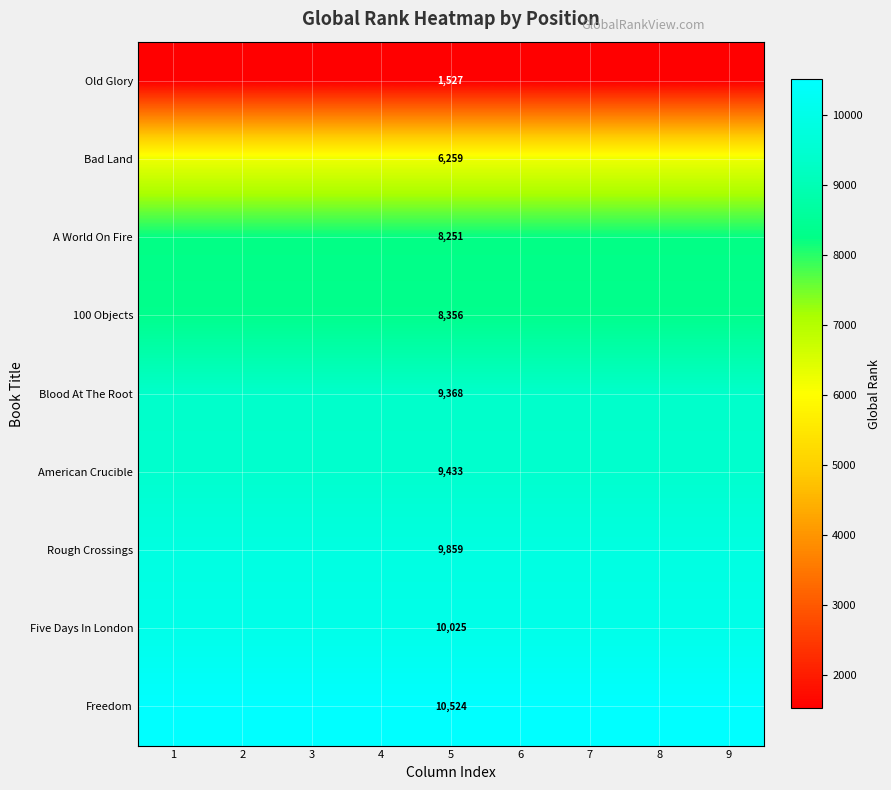

True or false: Five Days In London has a value of 10025 at 5.

True